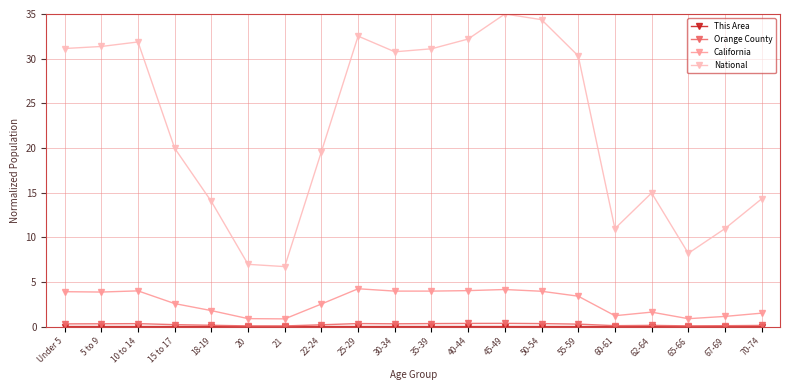

True or false: Orange County and California intersect in this chart.

False